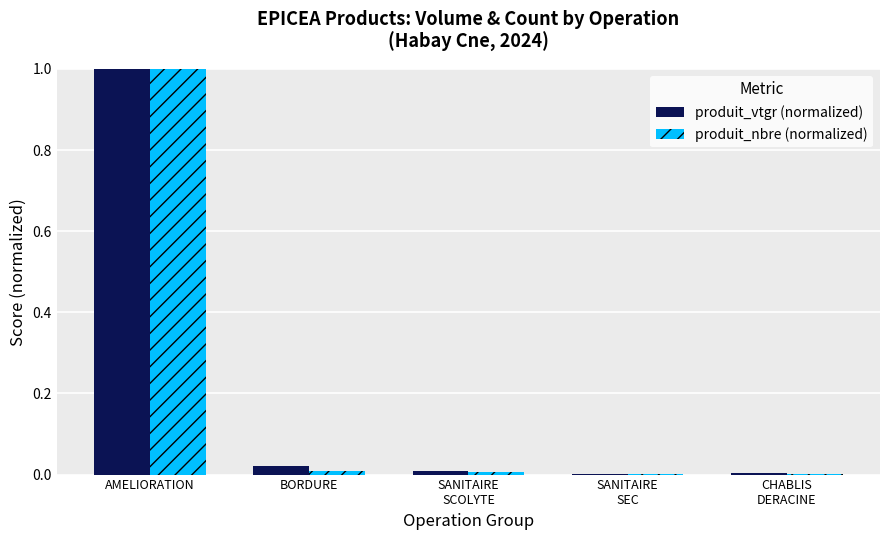

What are all the series names shown in the legend?

produit_vtgr (normalized), produit_nbre (normalized)